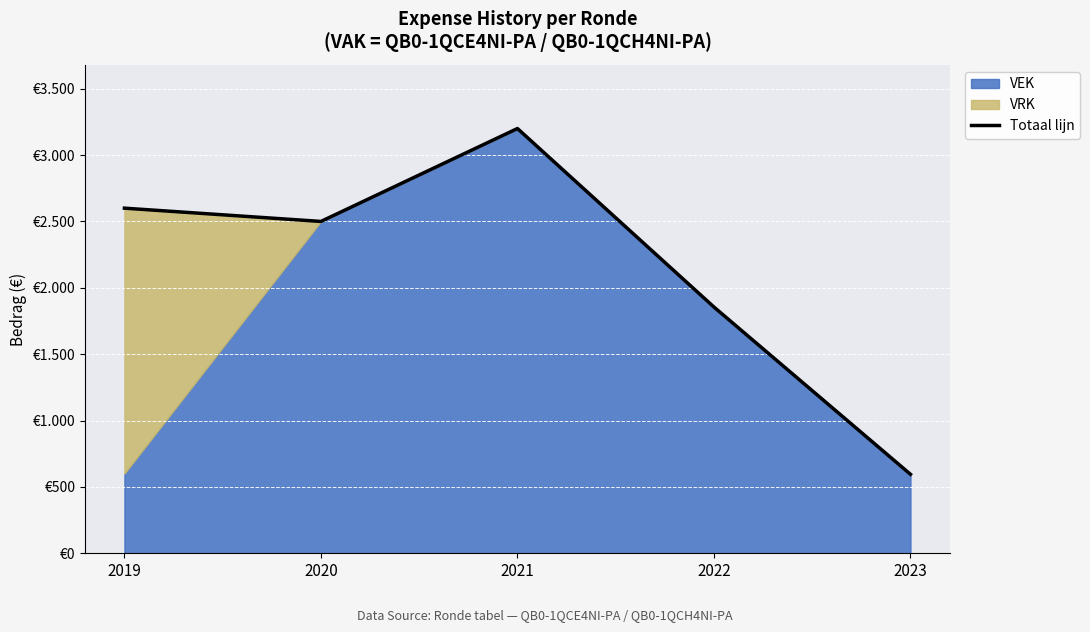

How many lines are shown in the chart?

1